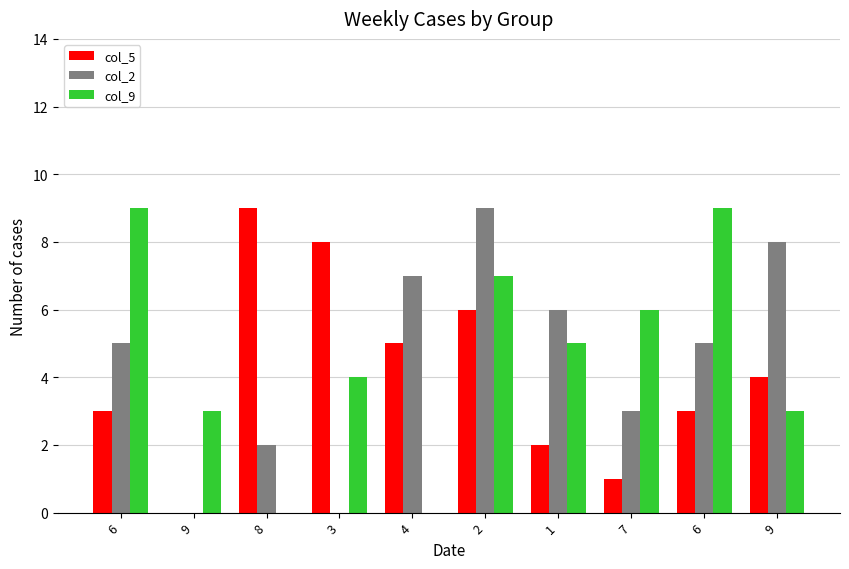

Does the chart contain stacked bars?

No